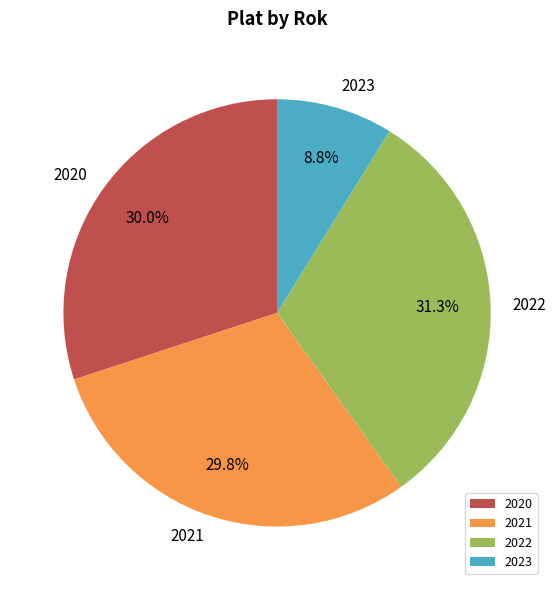

Is the sum of 2022 and 2021 greater than half?

Yes